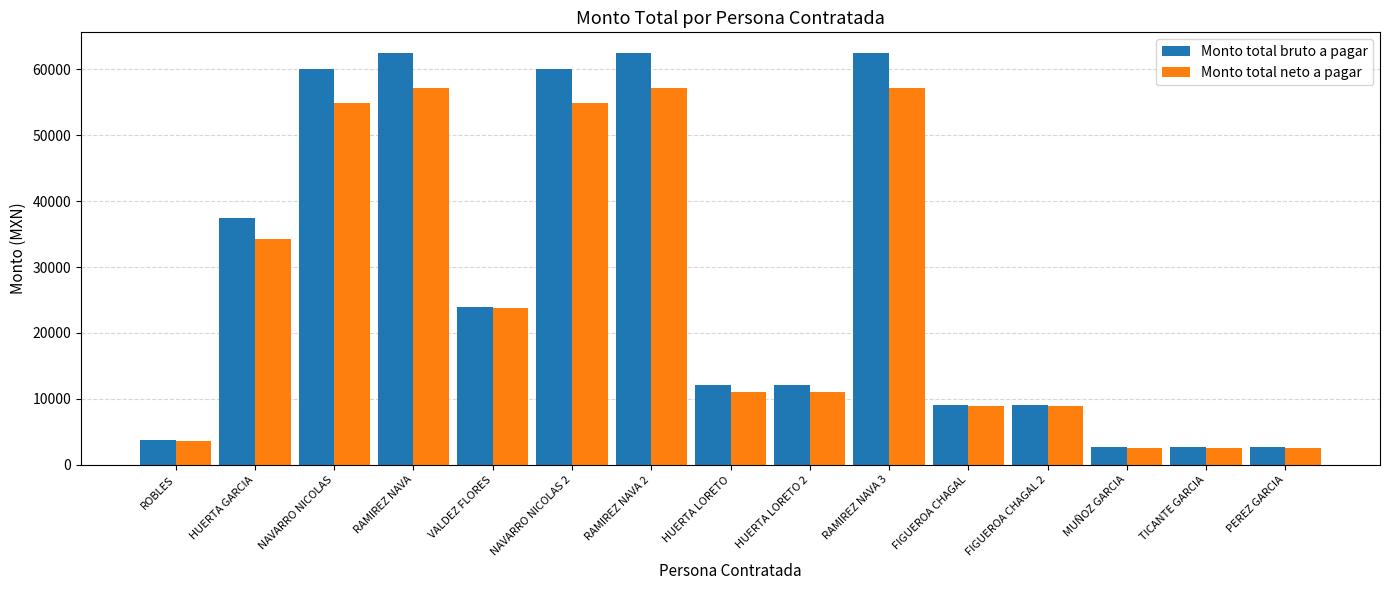

Which series has the widest spread of values?

Monto total bruto a pagar